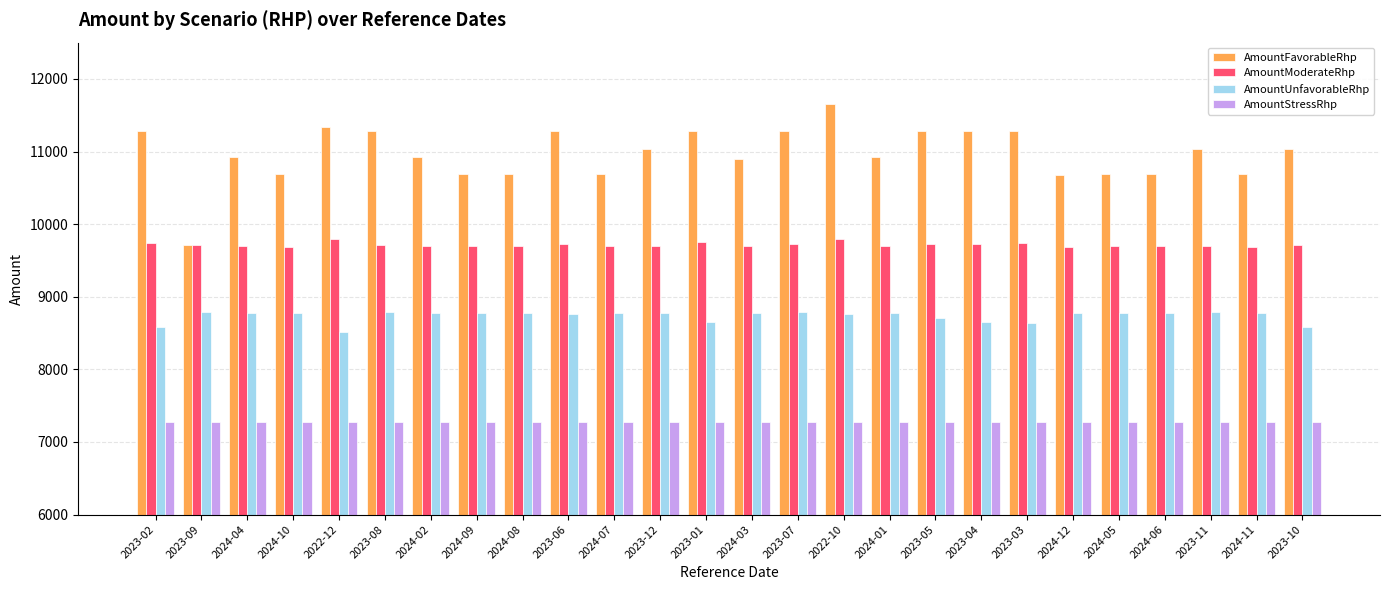

How many bars are there in total?

104